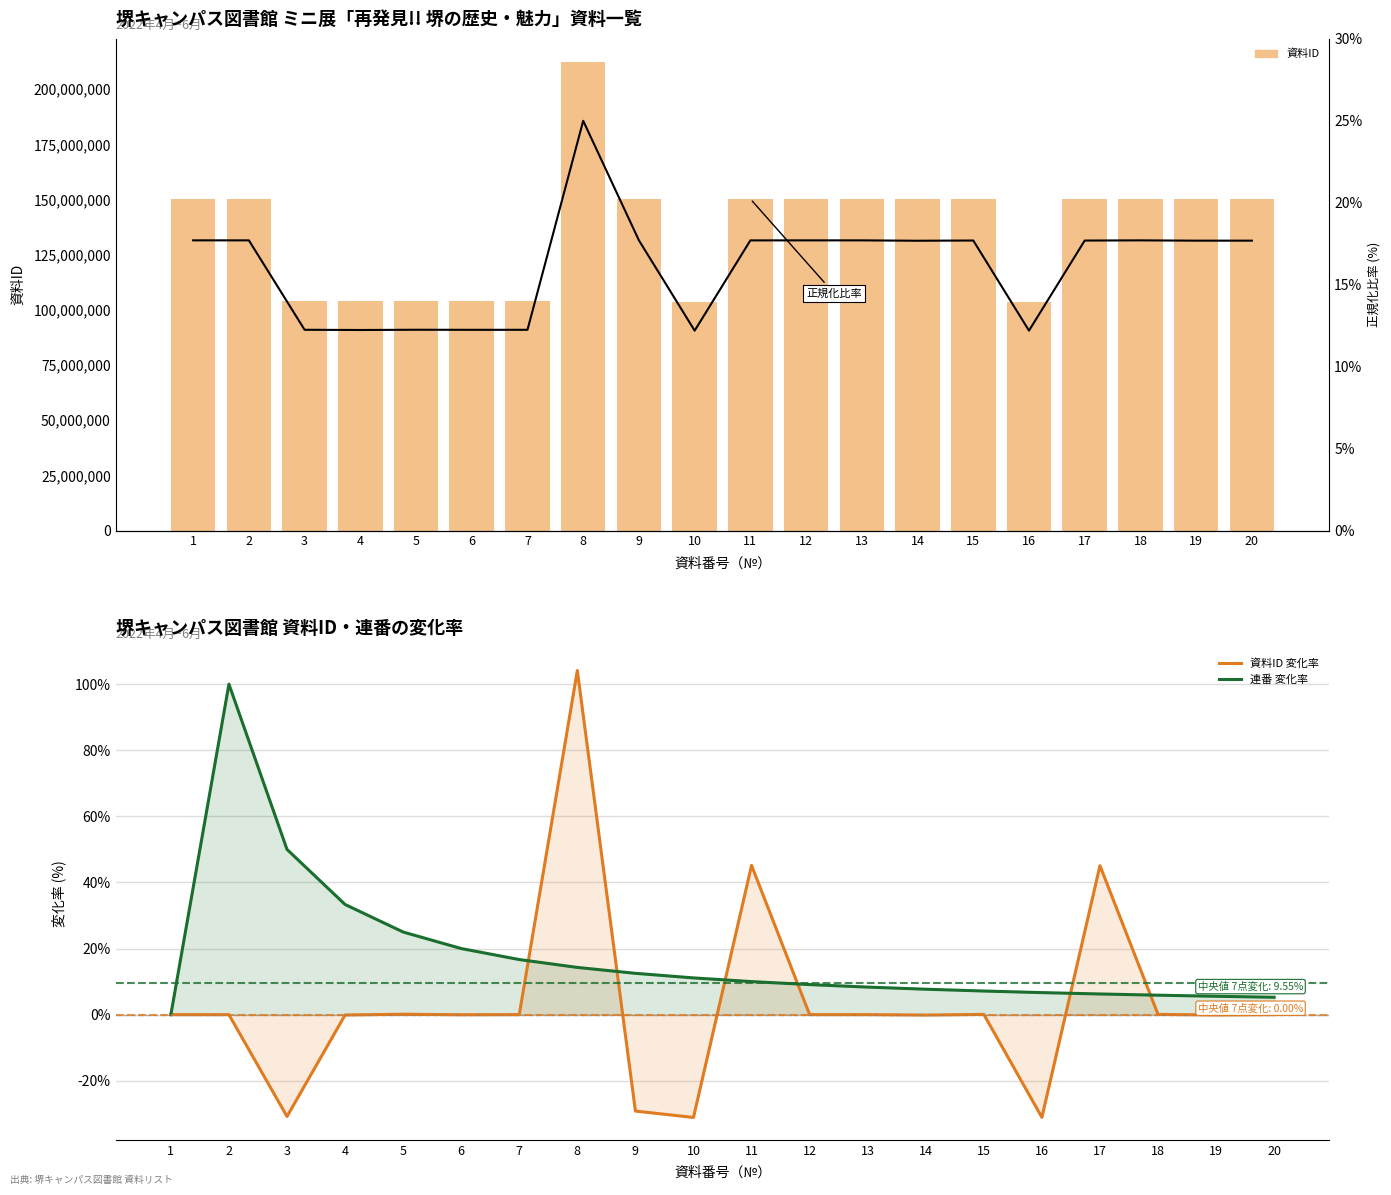

What is the maximum value shown in the chart?

212156195.0